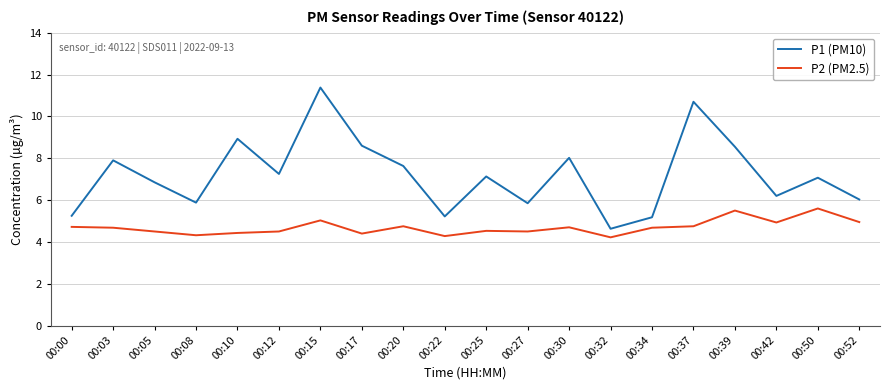

What is the difference between the highest and lowest values at 00:22?

0.9